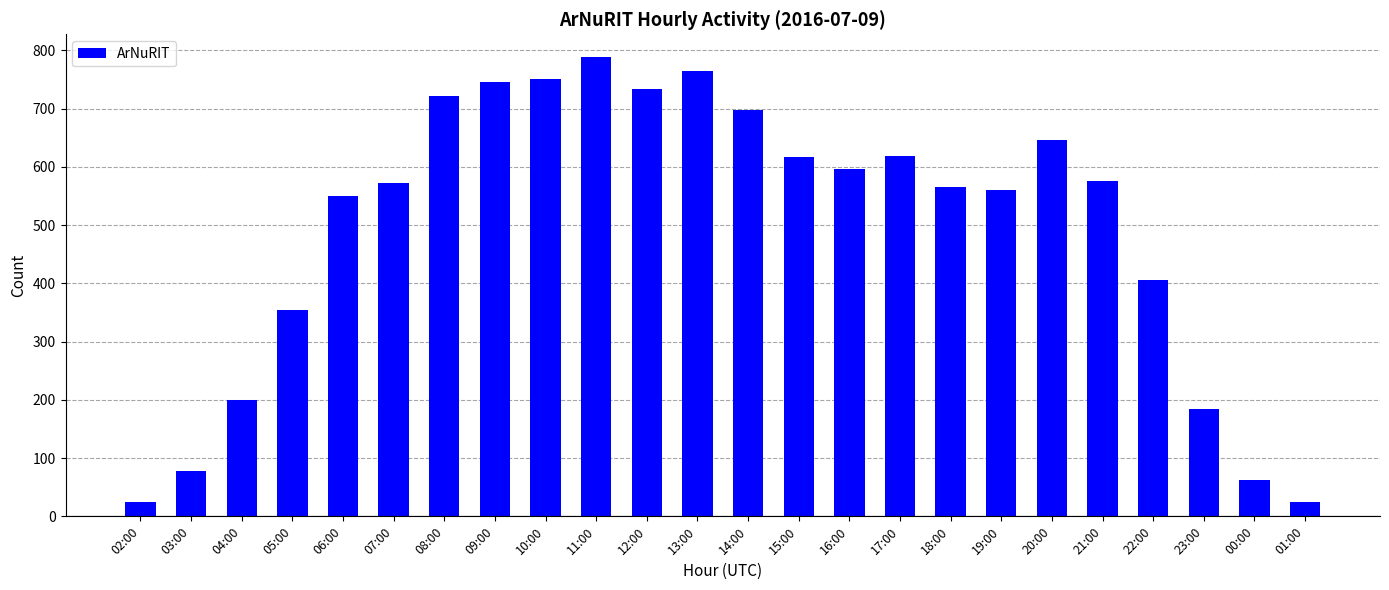

What is the change in value from 04:00 to 17:00?

+419